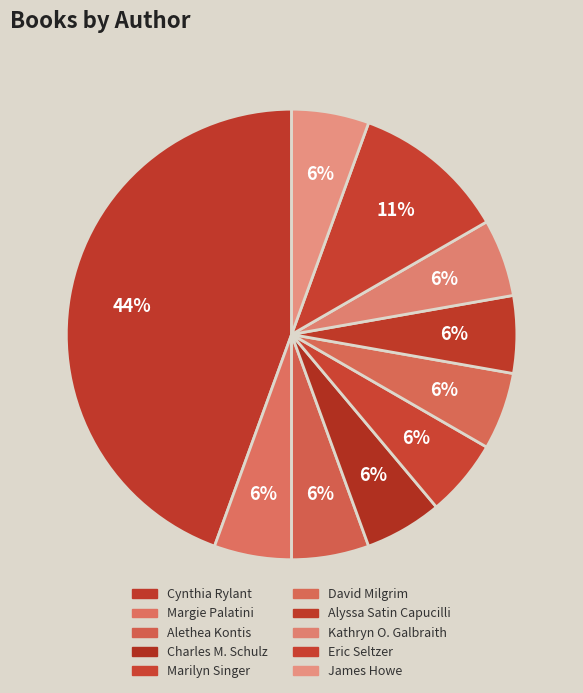

How many segments does this pie chart have?

10